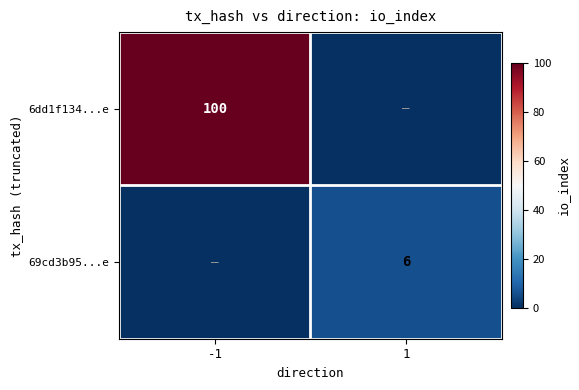

What is the total value across all series at -1?

100